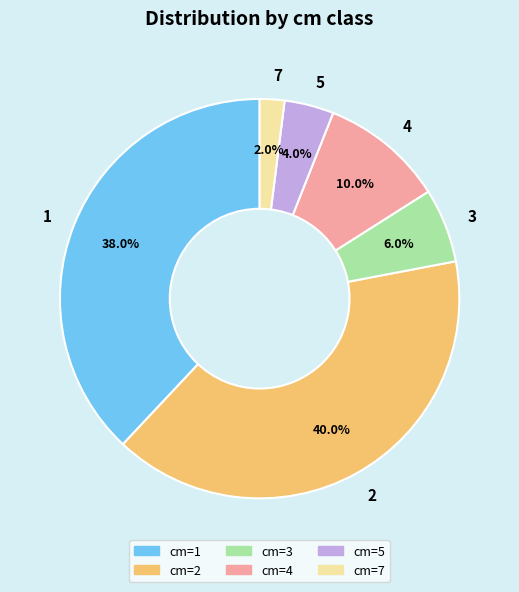

Which has a higher value, 4 or 7?

4